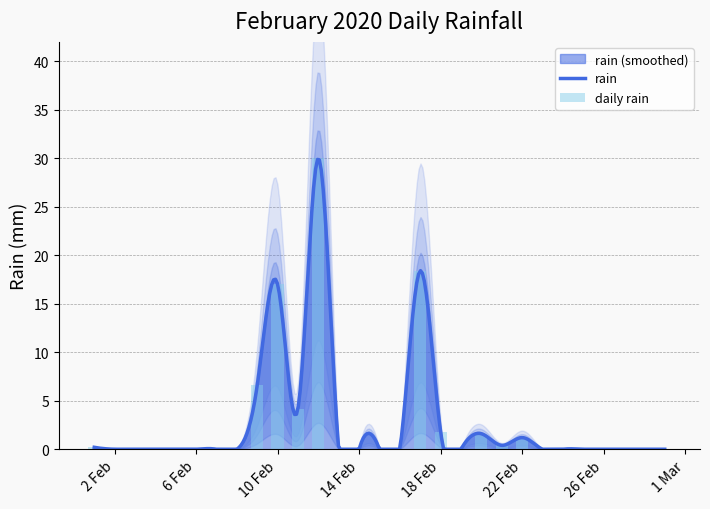

What is the difference between the maximum and minimum values?

30.0